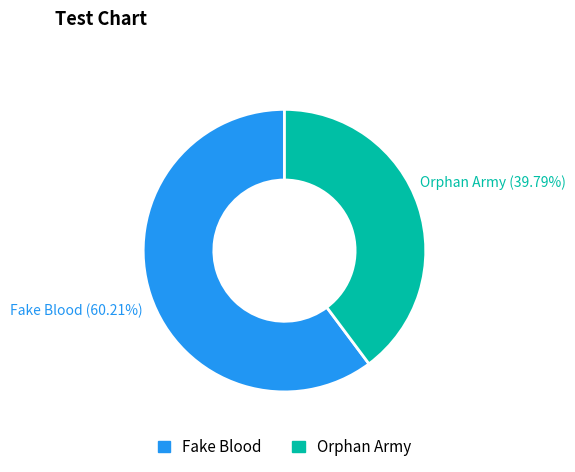

Between Orphan Army and Fake Blood, which is larger?

Fake Blood